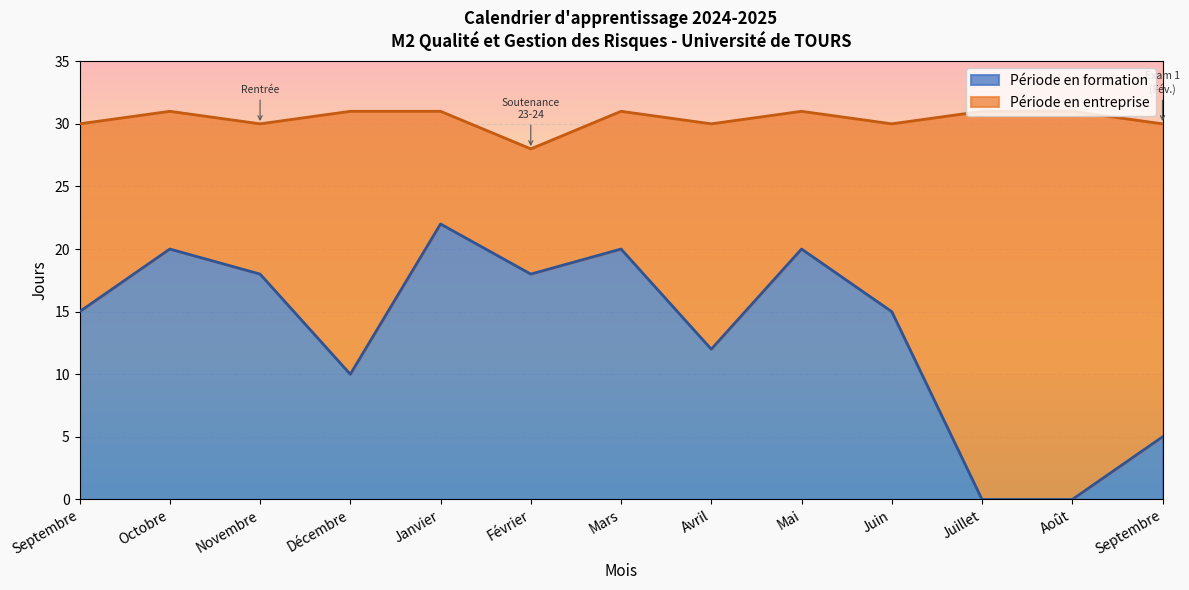

The value of Novembre at 27 is 8. True or false?

False